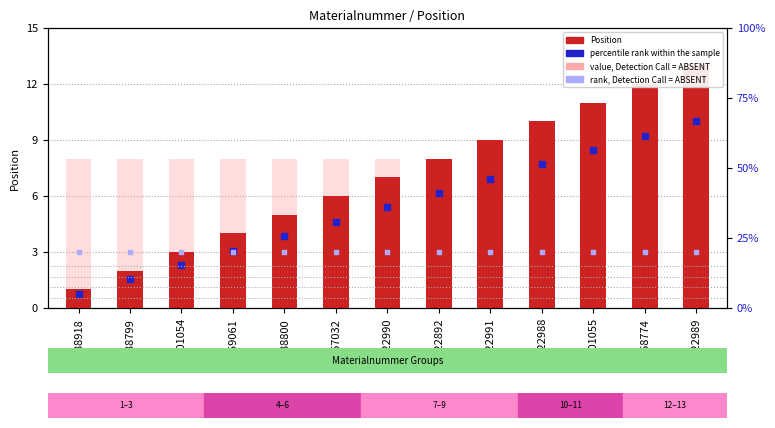

Which series has the largest Y range (max minus min)?

Position